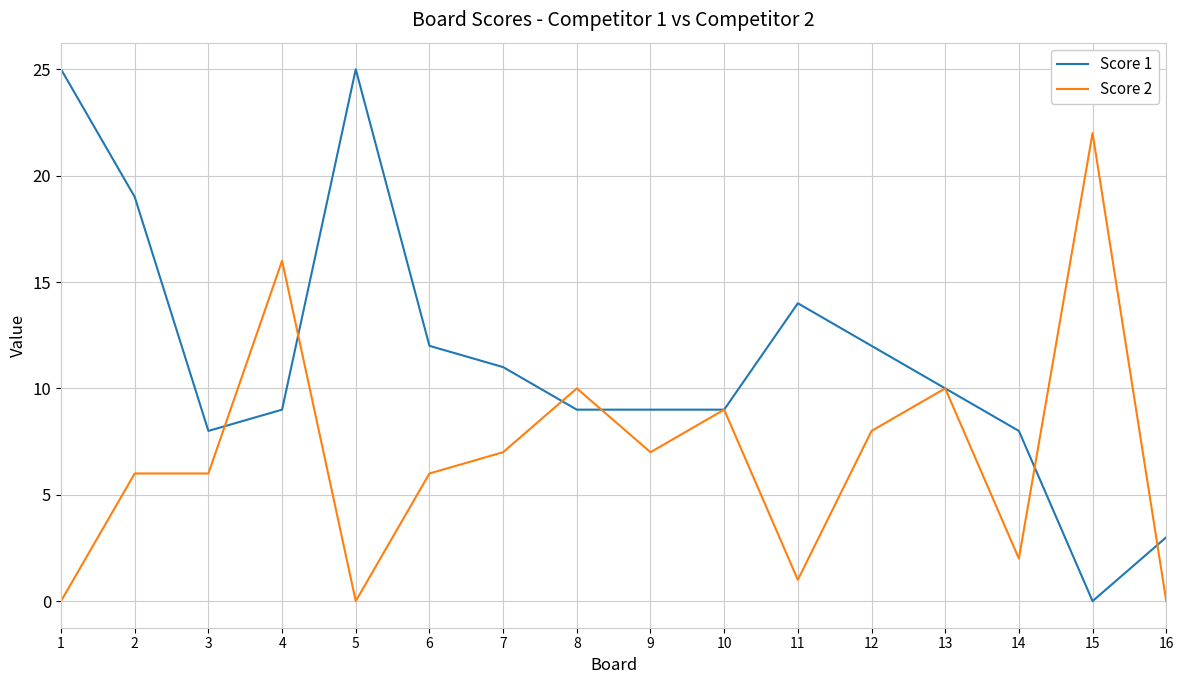

Which series has the largest total across all categories?

Score 1